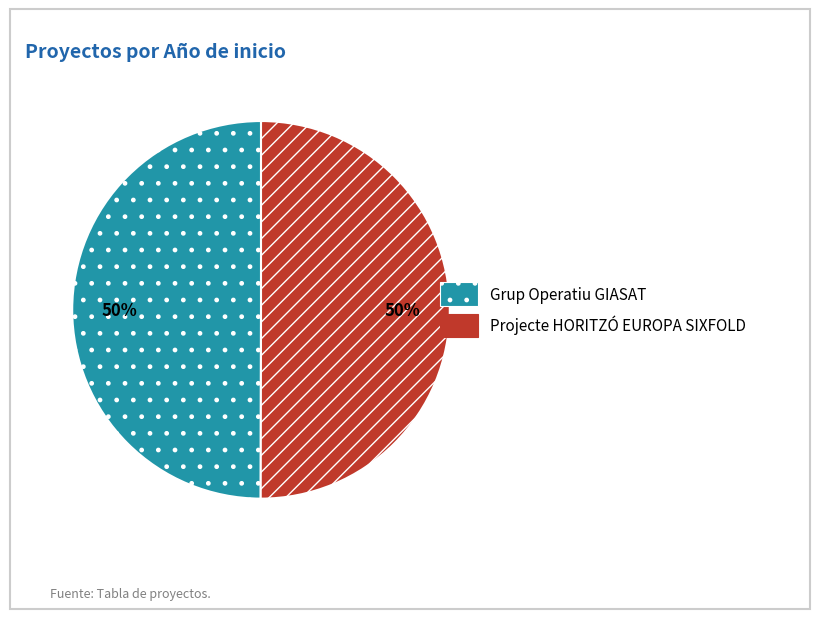

Is it true that Projecte HORITZÓ EUROPA SIXFOLD is 50% of the pie?

True